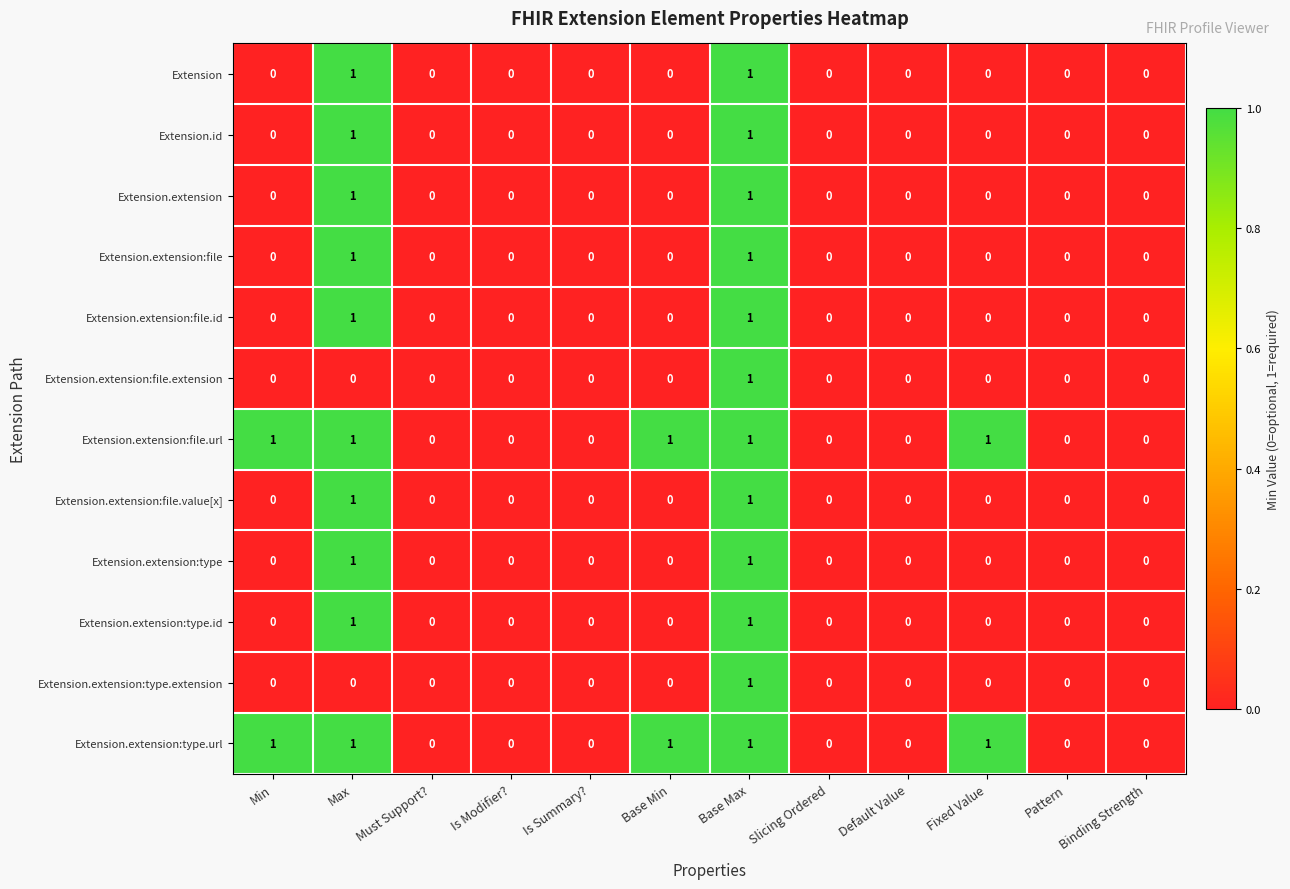

How many categories are shown in the chart?

12